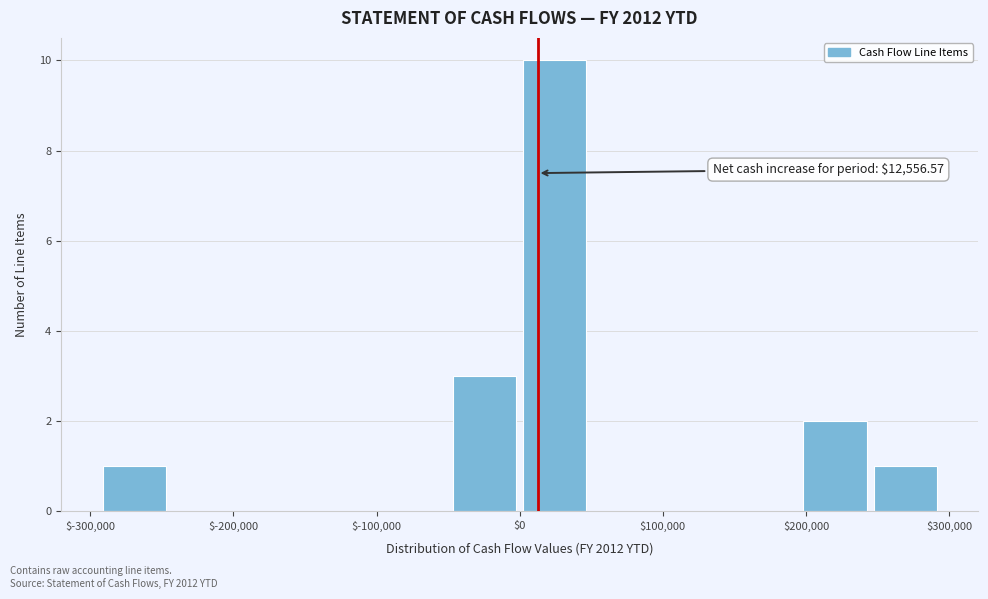

Which range on the x-axis has the tallest bar?

0 to 50000